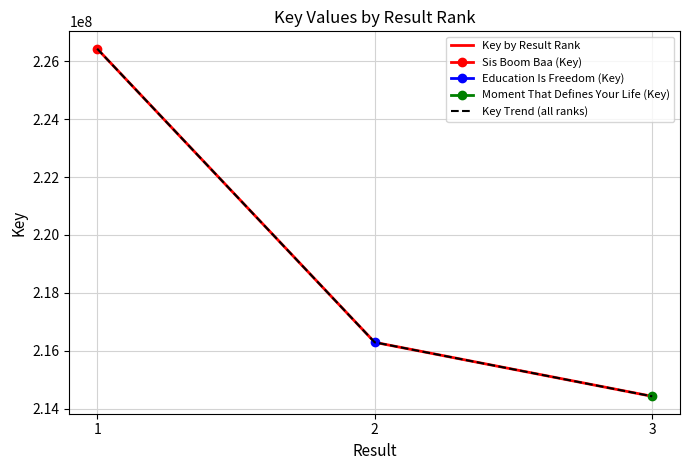

How many categories are shown in the chart?

3